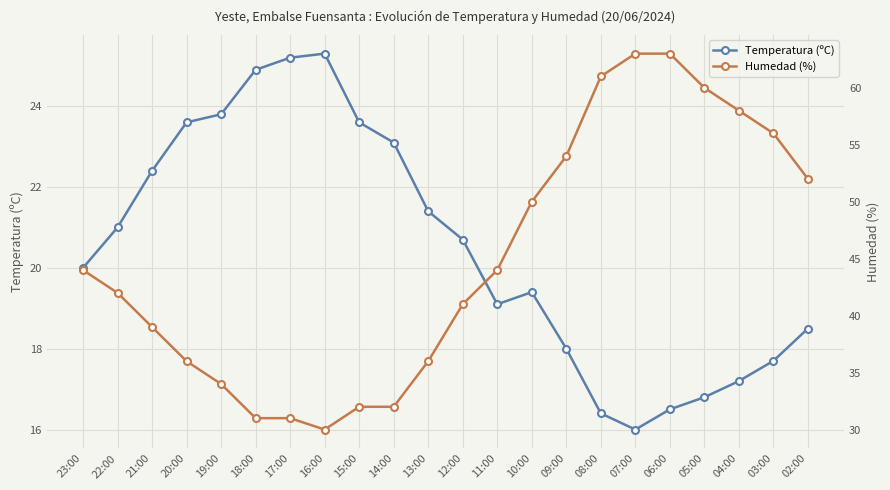

At which category does Temperatura (ºC) reach its first local peak?

16:00